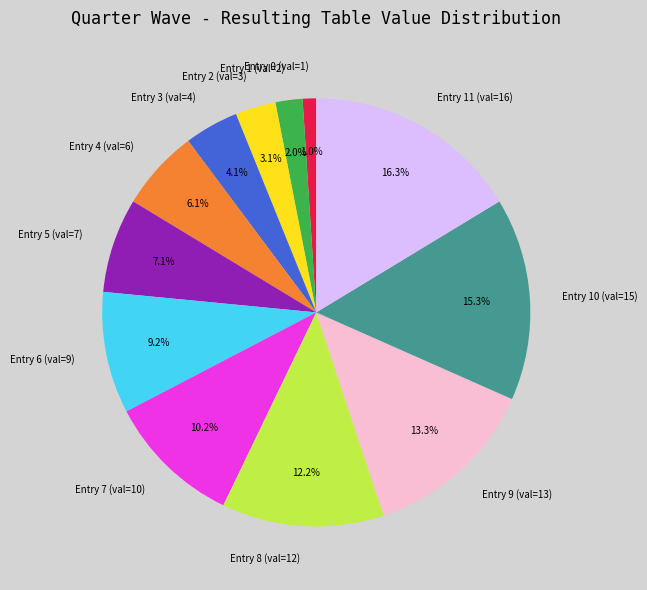

Is there any slice that represents more than half of the pie?

No